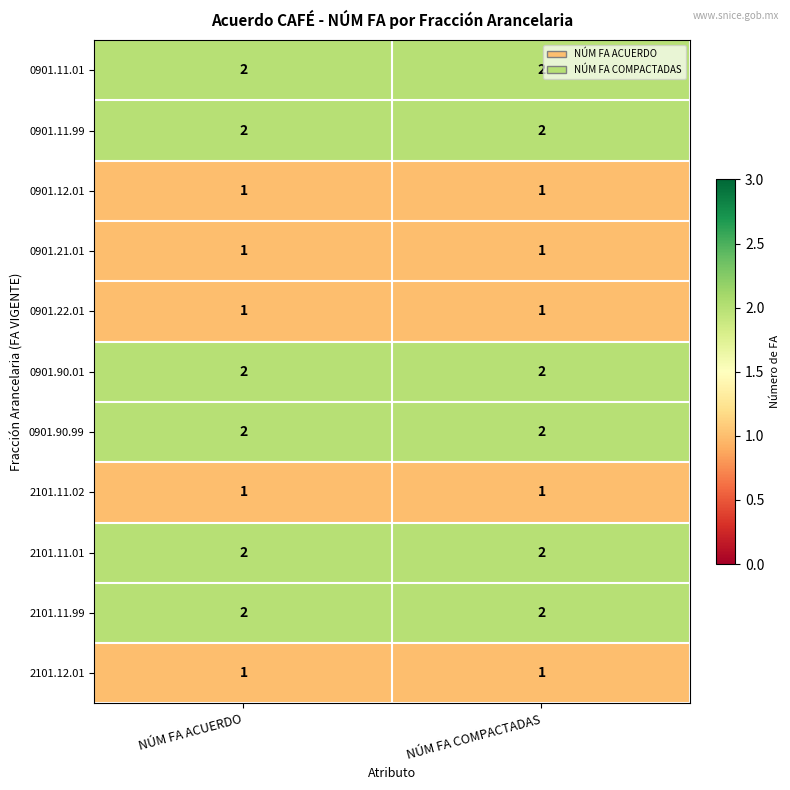

What is the total value across all series at NÚM FA COMPACTADAS?

17